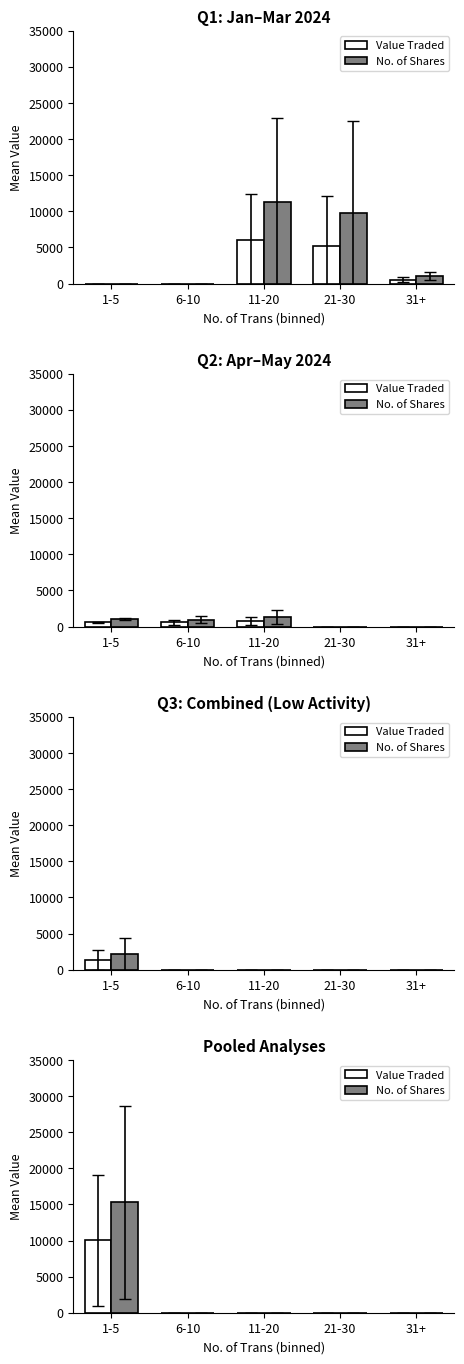

Is the value of No. of Shares at 11-20 greater than the value of Value Traded at 11-20?

No